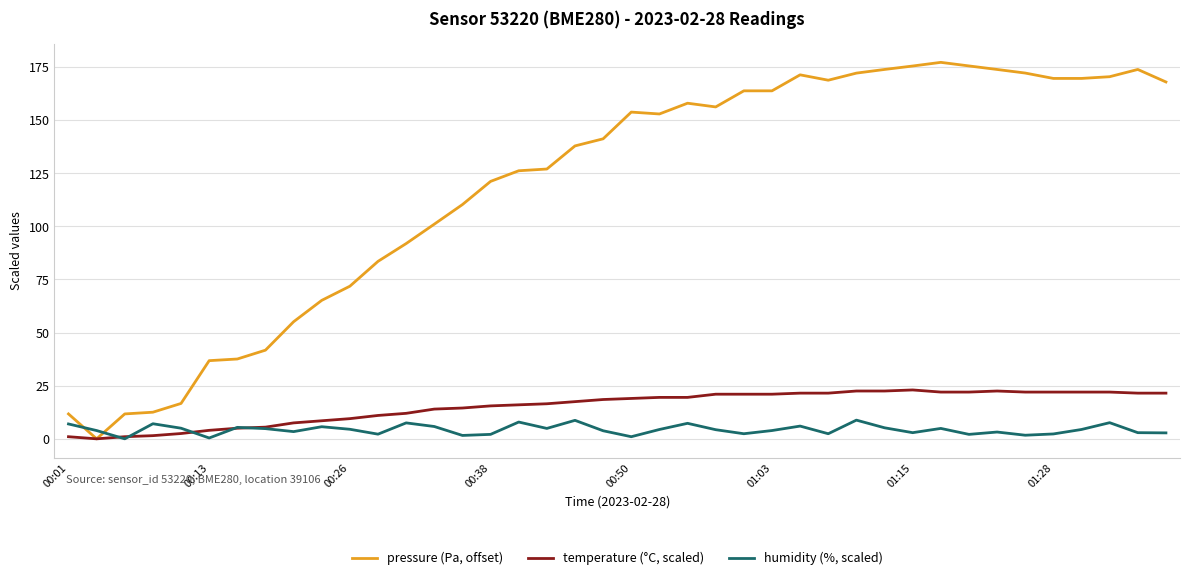

List the series in order of their peak value, highest first.

pressure (Pa, offset), temperature (°C, scaled), humidity (%, scaled)